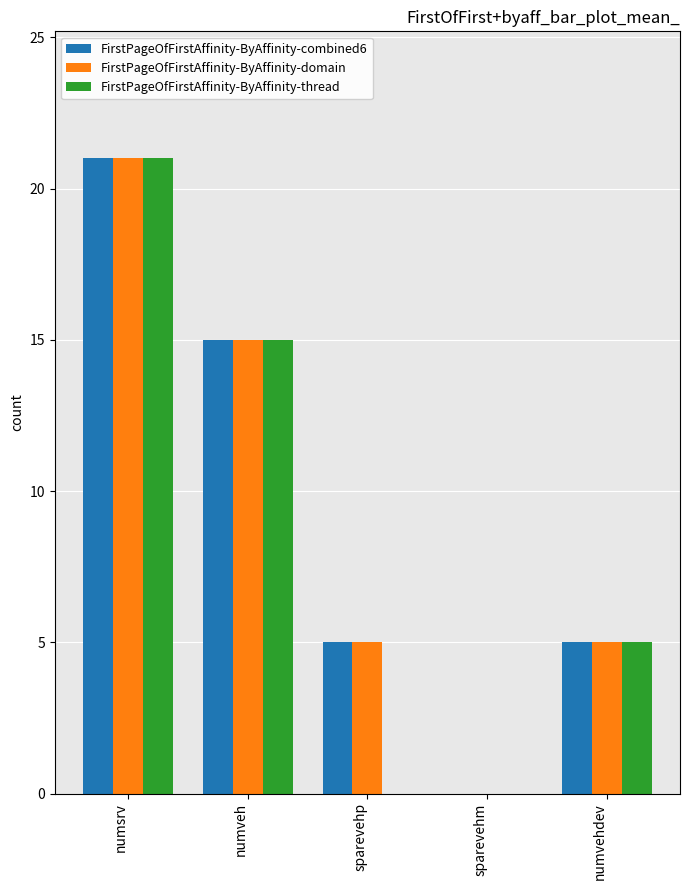

The value of FirstPageOfFirstAffinity-ByAffinity-domain at numveh is 4. True or false?

False